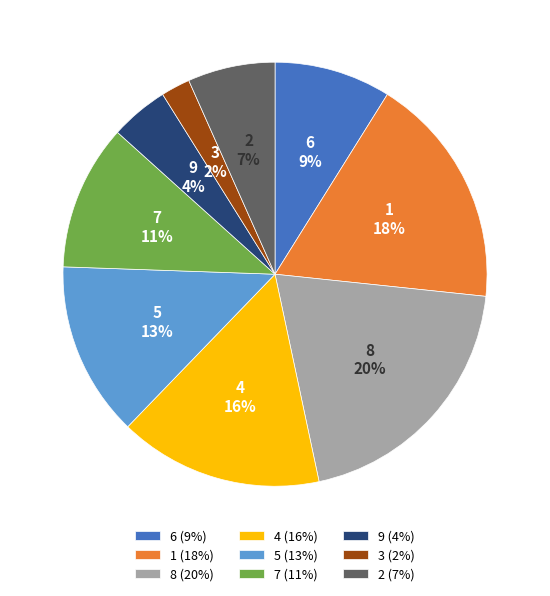

Is the sum of 2 (7%) and 5 (13%) greater than half?

No